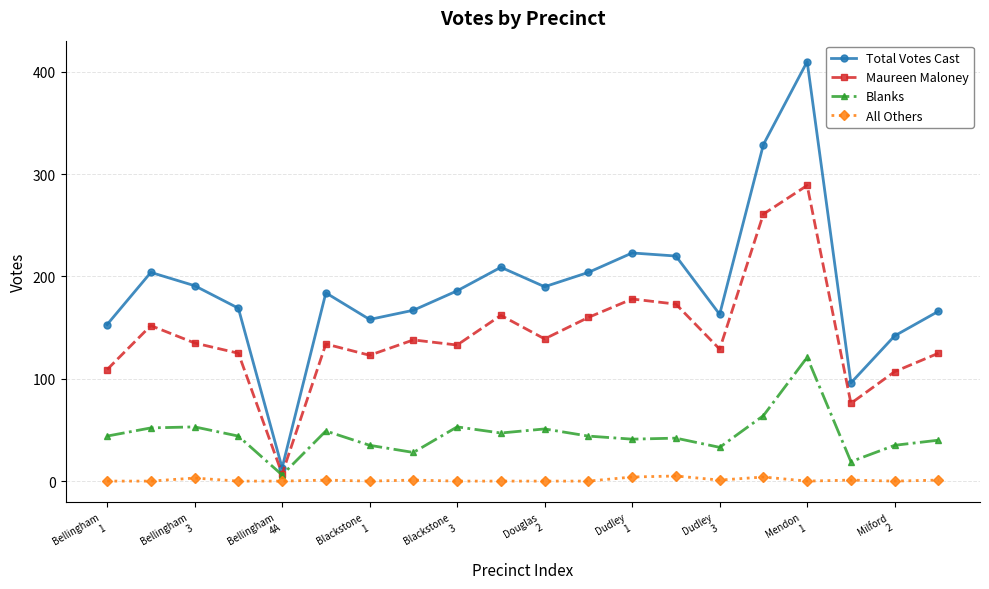

Count the number of categories in the chart.

20